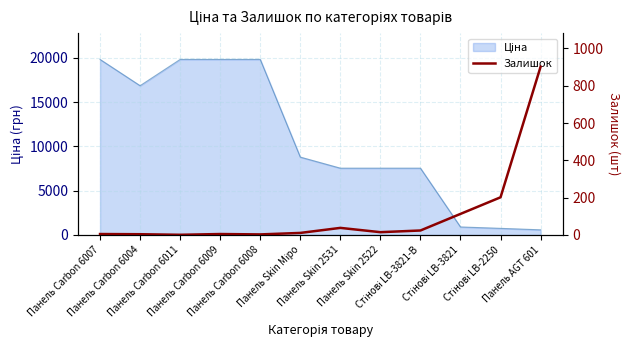

The chart shows a value of 902 at Панель AGT 601. True or false?

True